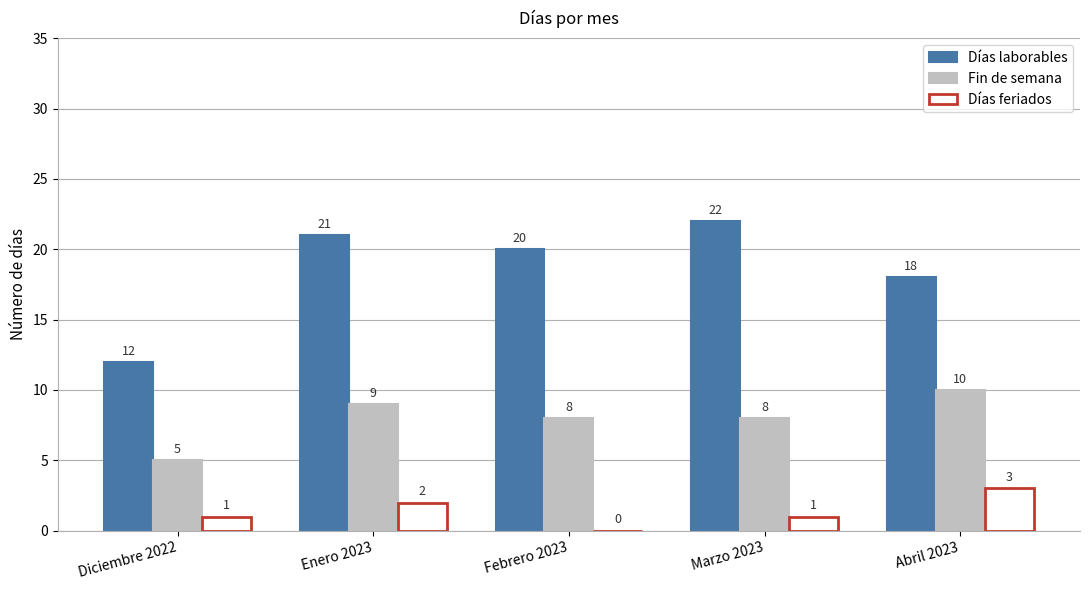

What is the sum of all Días feriados values?

7